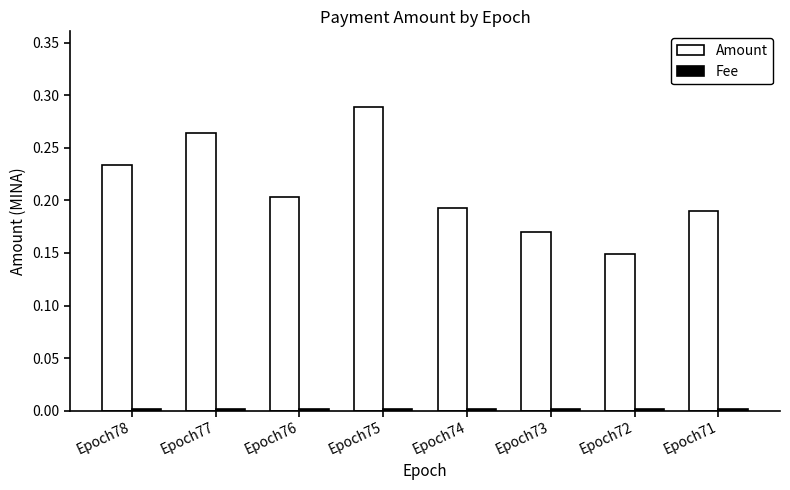

At which category is the sum across all series the highest?

Epoch75